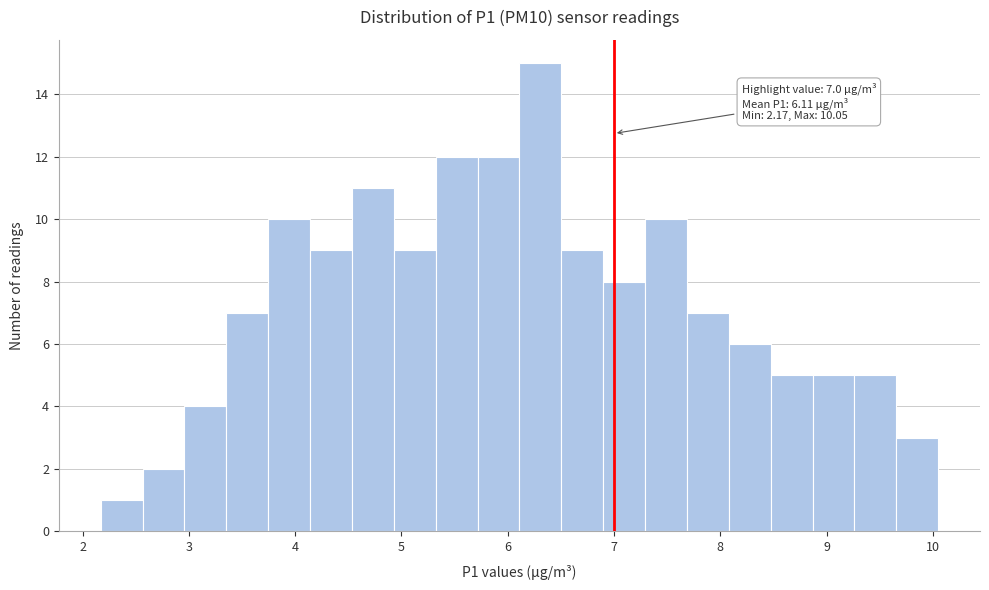

Read against the x-axis, roughly where is the centre of the tallest bar?

6.3